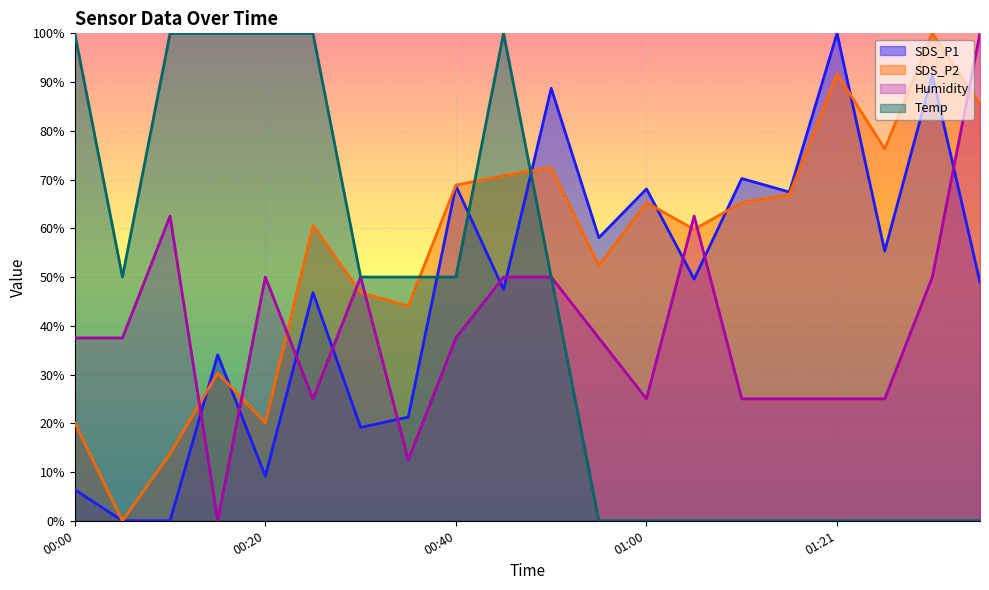

Reading left to right, transcribe all the data shown in this chart.

SDS_P1: 6.4	0.0	0.0	34.0	9.1	46.8	19.1	21.3	68.7	47.4	88.7	58.1	68.1	49.6	70.2	67.4	100.0	55.3	91.5	48.9
SDS_P2: 20.1	0.0	13.8	30.3	20.1	60.6	46.8	44.1	68.9	70.8	72.5	52.3	65.3	59.8	65.3	66.9	91.7	76.3	100.0	85.4
Humidity: 37.5	37.5	62.5	0.0	50.0	25.0	50.0	12.5	37.5	50.0	50.0	37.5	25.0	62.5	25.0	25.0	25.0	25.0	50.0	100.0
Temp: 100.0	50.0	100.0	100.0	100.0	100.0	50.0	50.0	50.0	100.0	50.0	0.0	0.0	0.0	0.0	0.0	0.0	0.0	0.0	0.0